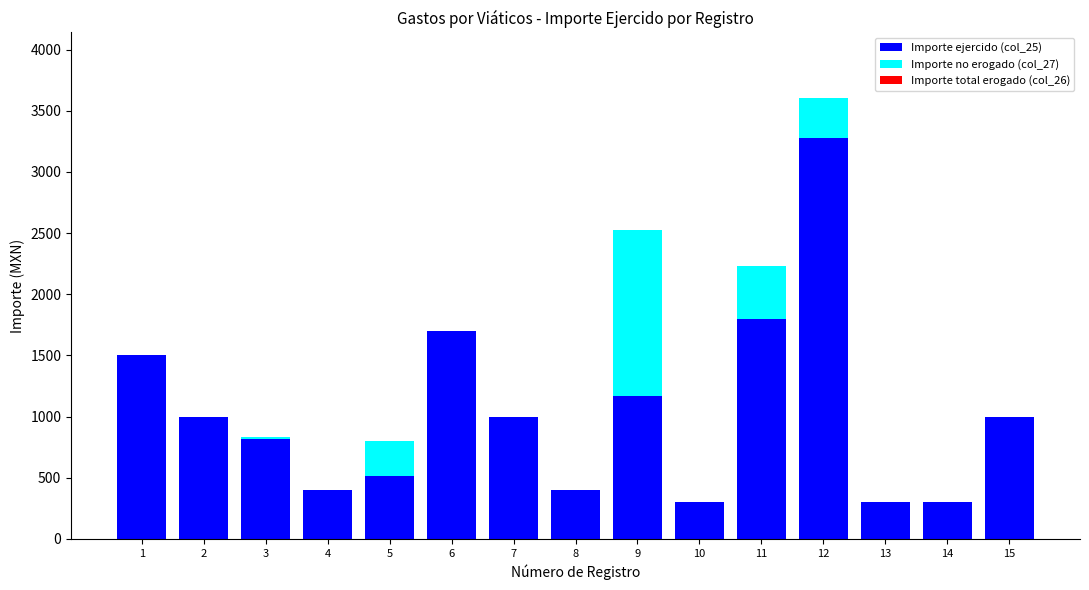

What is the sum of all Importe ejercido (col_25) values?

15480.1